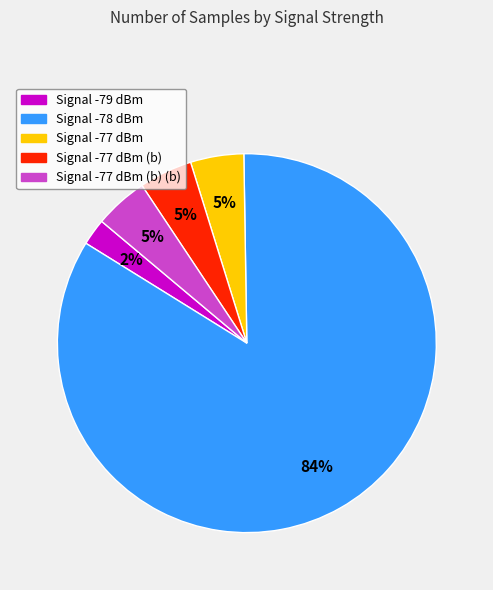

Does any single category account for the majority?

Yes